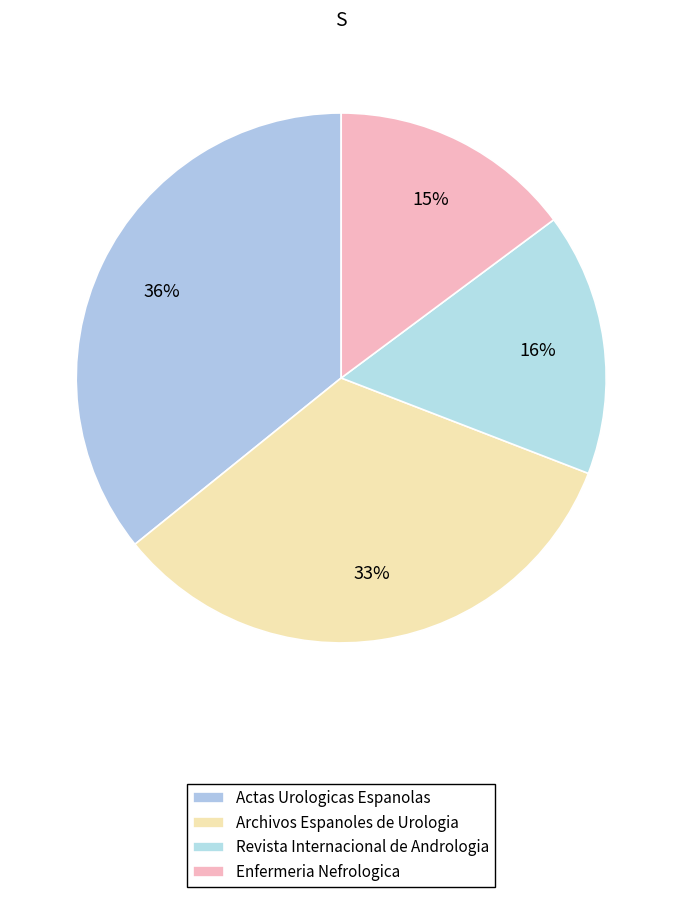

The Enfermeria Nefrologica slice represents 15% of the pie. True or false?

True